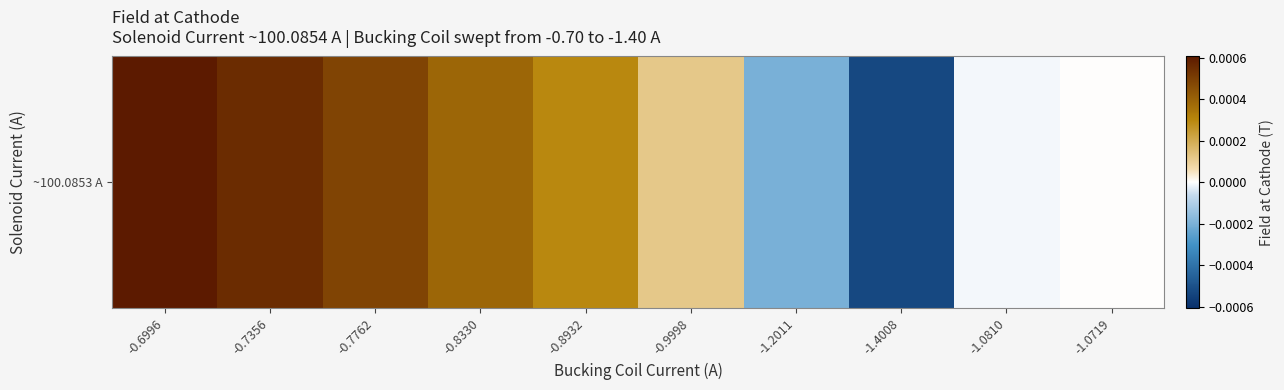

Where does the data first go above 0?

-0.6996